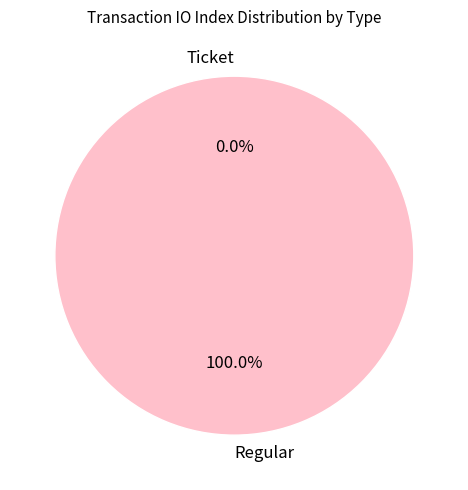

Does any single category account for the majority?

Yes